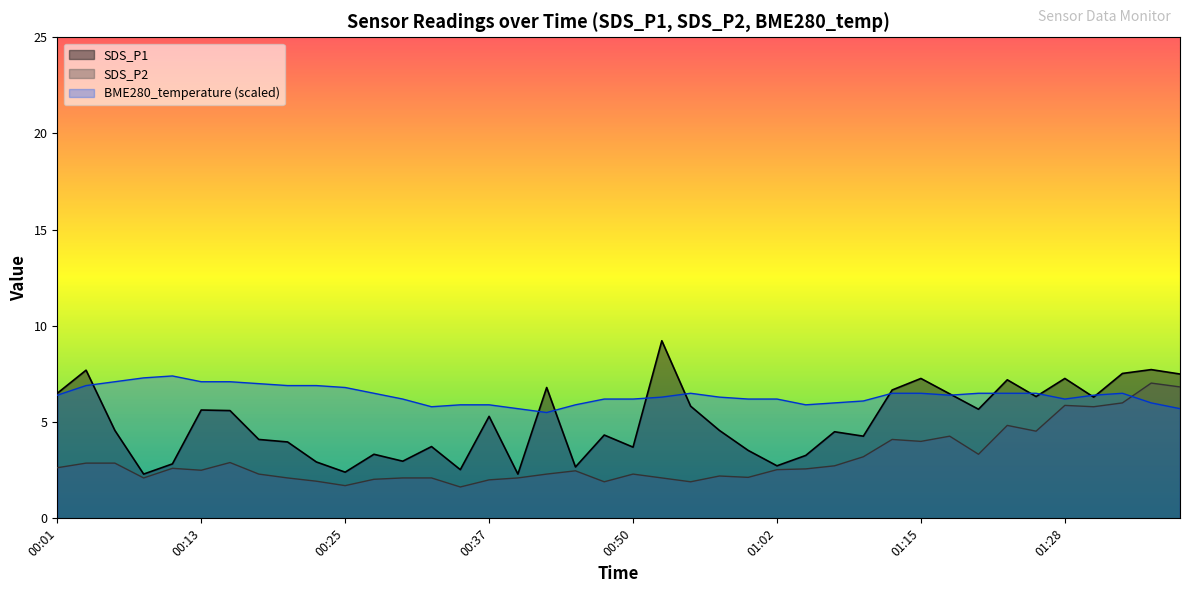

Reading left to right, transcribe all the data shown in this chart.

SDS_P1: 6.5	7.7	4.6	2.3	2.8	5.6	5.6	4.1	4.0	2.9	2.4	3.3	3.0	3.7	2.5	5.3	2.3	6.8	2.7	4.3	3.7	9.2	5.8	4.6	3.5	2.7	3.3	4.5	4.3	6.7	7.3	6.5	5.7	7.2	6.3	7.3	6.3	7.5	7.7	7.5
SDS_P2: 2.6	2.9	2.9	2.1	2.6	2.5	2.9	2.3	2.1	1.9	1.7	2.0	2.1	2.1	1.6	2.0	2.1	2.3	2.5	1.9	2.3	2.1	1.9	2.2	2.1	2.5	2.6	2.7	3.2	4.1	4.0	4.3	3.3	4.8	4.5	5.9	5.8	6.0	7.0	6.8
BME280_temperature: 6.4	6.9	7.1	7.3	7.4	7.1	7.1	7.0	6.9	6.9	6.8	6.5	6.2	5.8	5.9	5.9	5.7	5.5	5.9	6.2	6.2	6.3	6.5	6.3	6.2	6.2	5.9	6.0	6.1	6.5	6.5	6.4	6.5	6.5	6.5	6.2	6.4	6.5	6.0	5.7